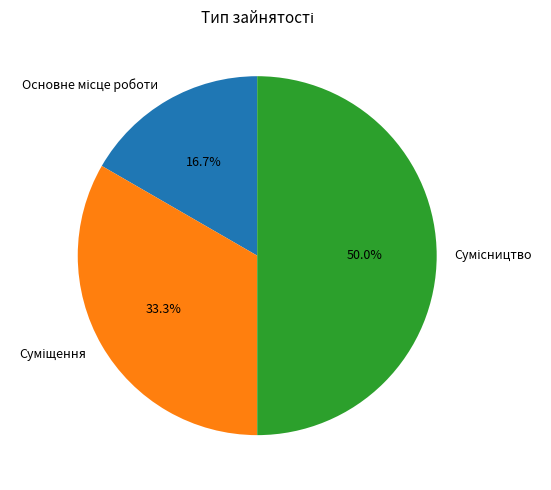

How many segments does this pie chart have?

3